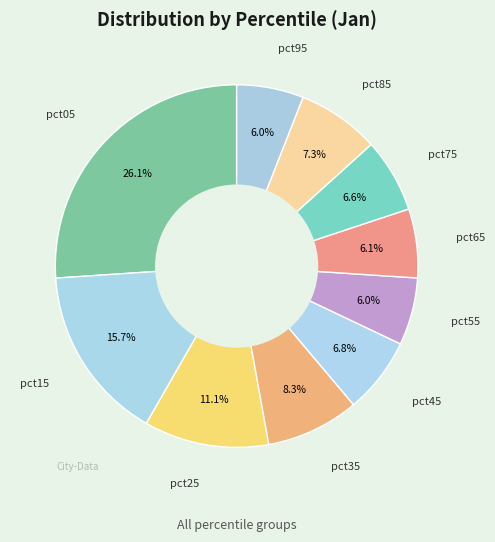

To the nearest percent, what is the difference between the largest and smallest slice percentages?

20%